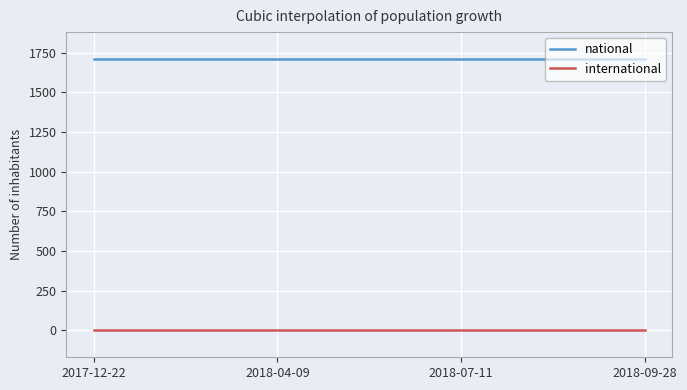

At how many categories does at least one series exceed 860?

300